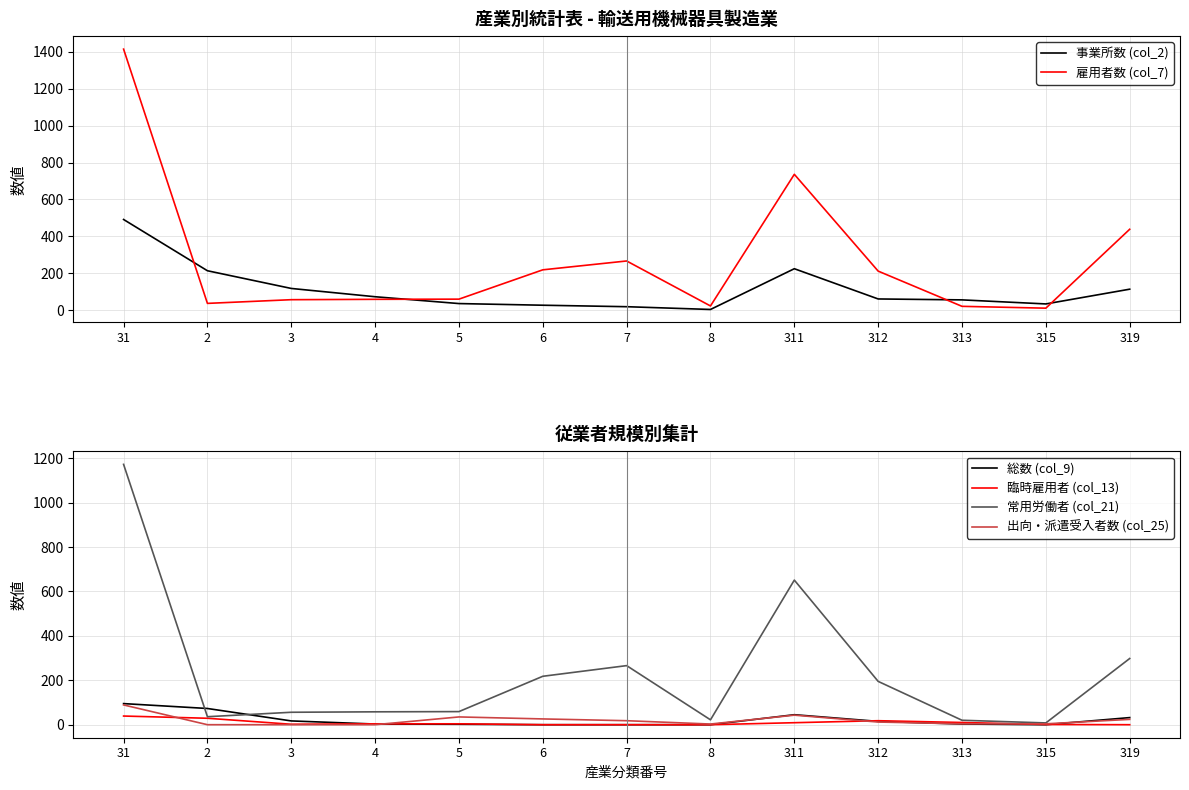

What is the difference between the highest and lowest values at 7?

266